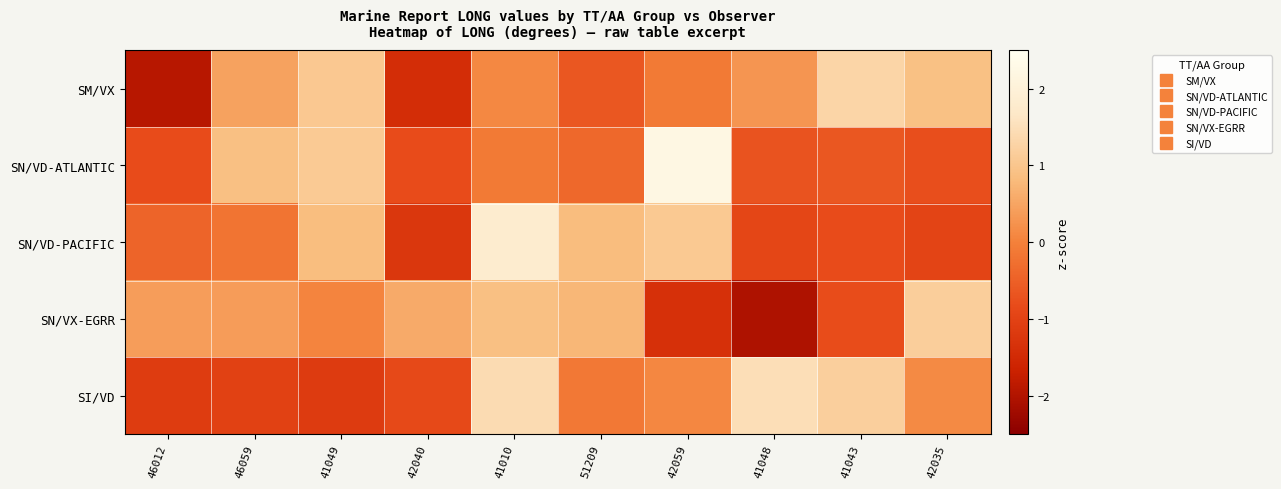

What is the smallest value displayed?

-2.0